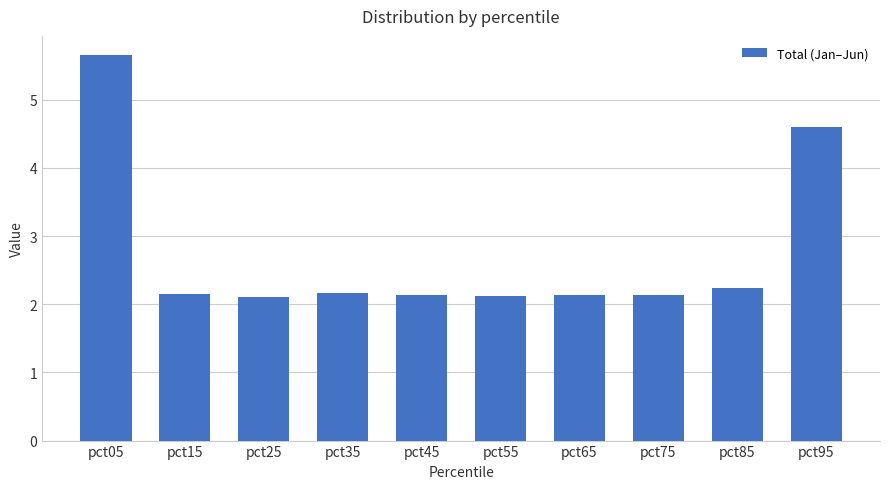

Count the number of categories in the chart.

10